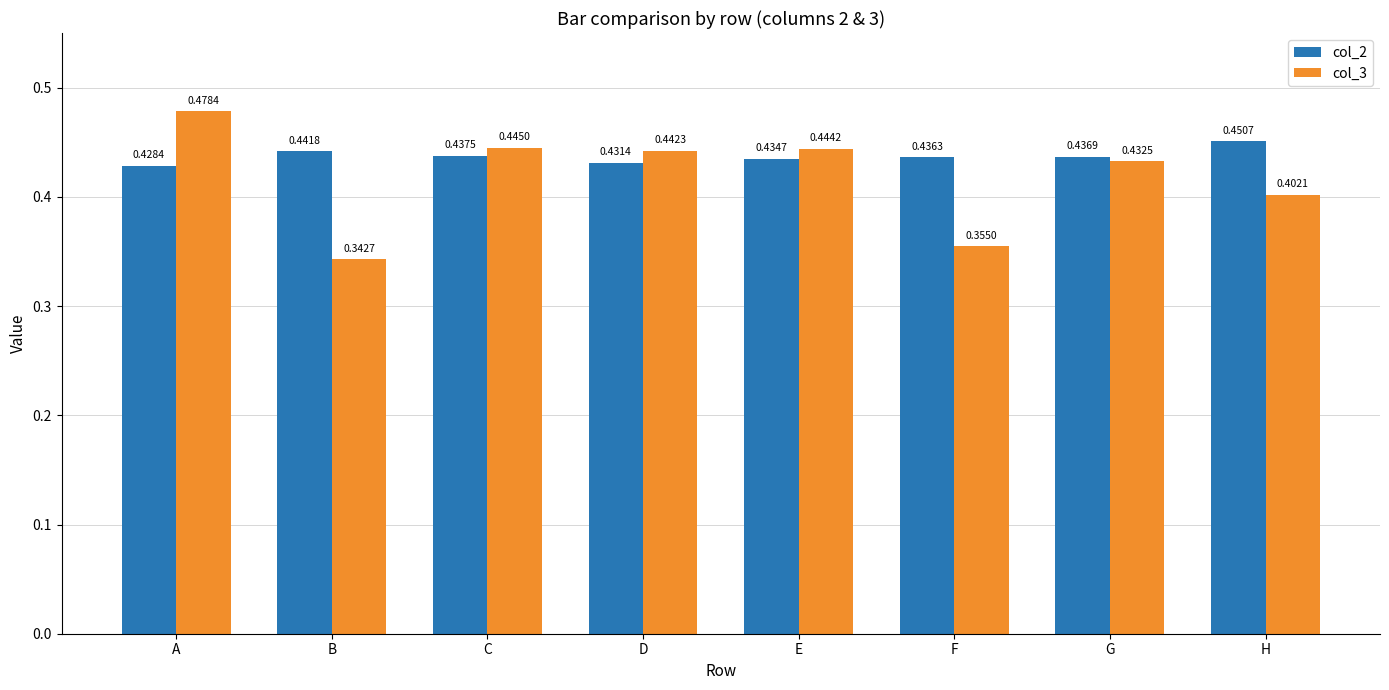

What is the sum of all col_2 values?

3.5